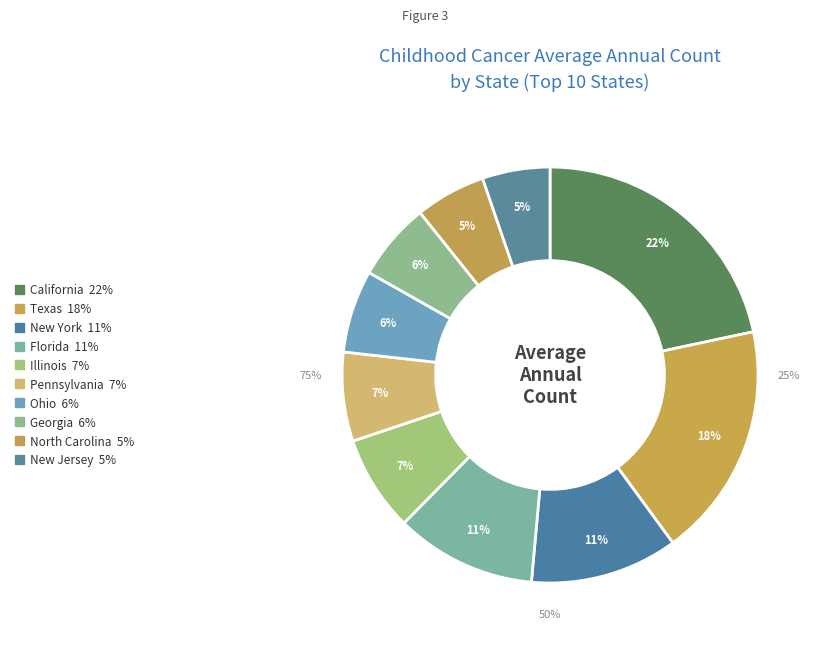

Approximately how many times larger is the value at Georgia compared to New Jersey?

1.2